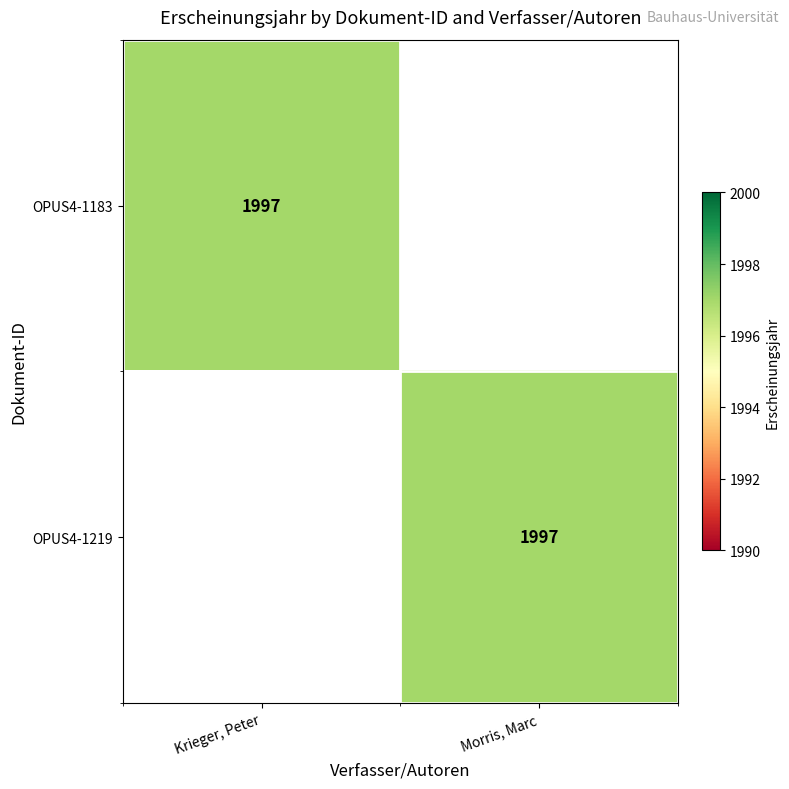

The OPUS4-1183 series shows 1997 at Krieger, Peter. True or false?

True